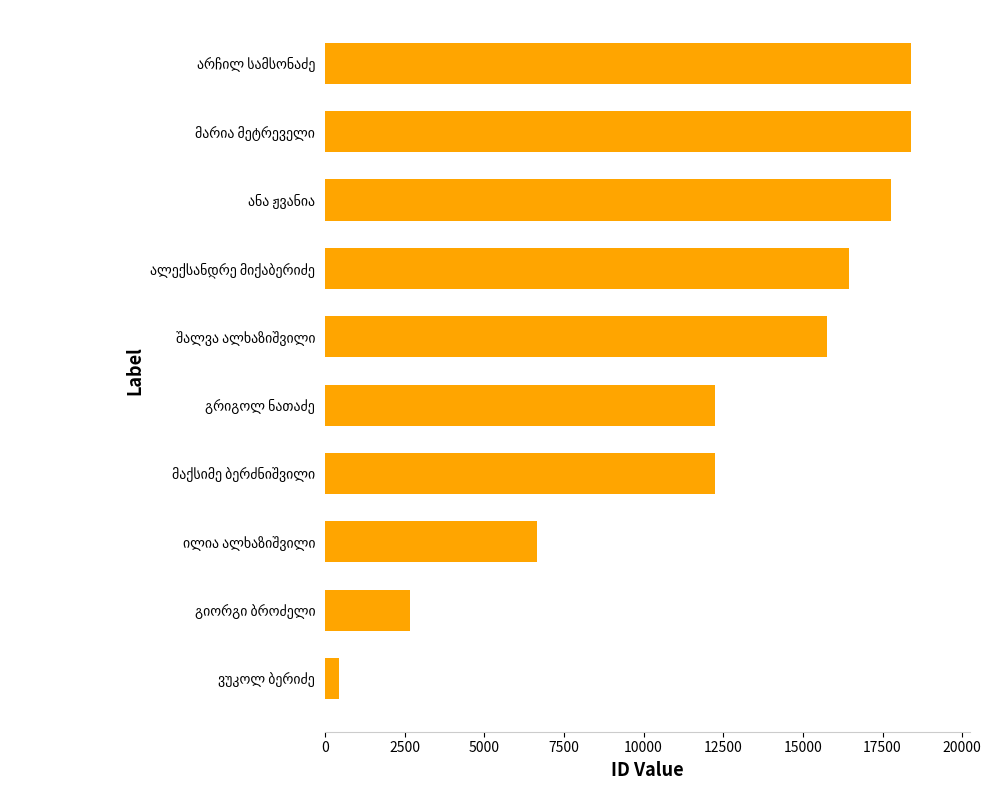

What is the difference between the second highest and minimum values?

17965